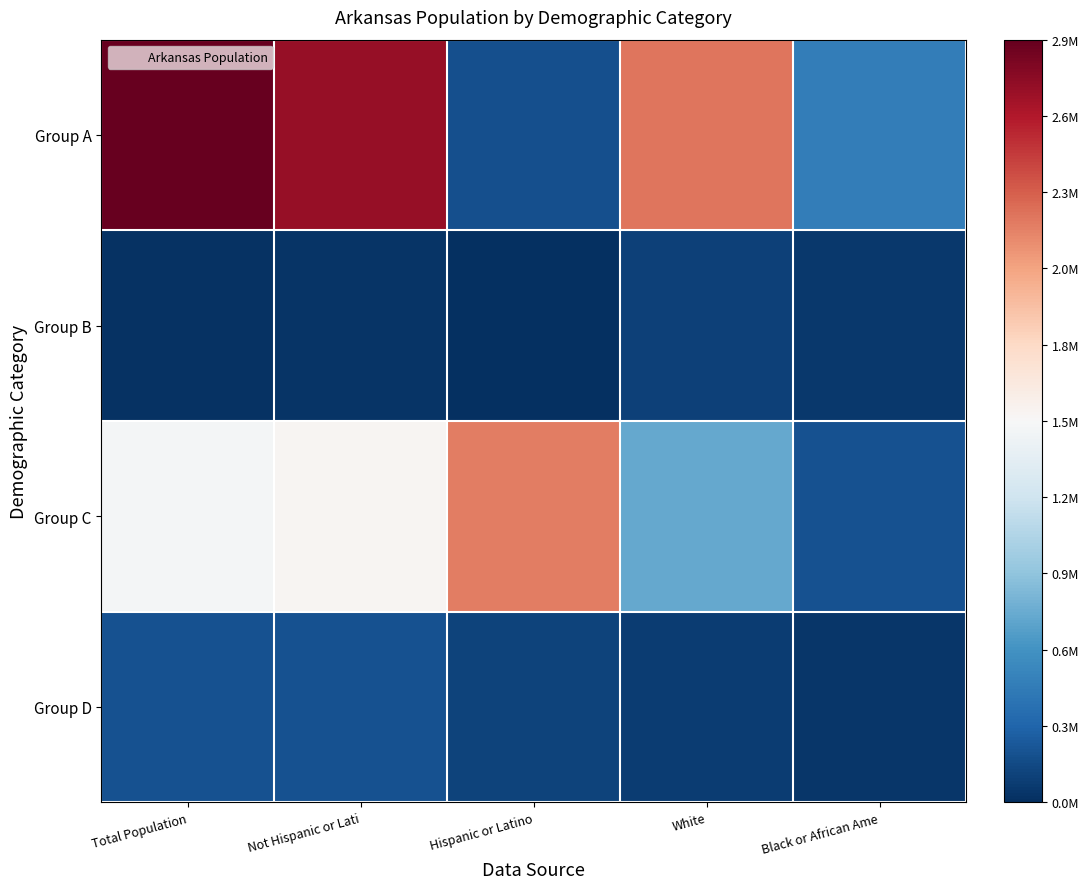

At which category does the chart reach its minimum across all series?

Hispanic or Latino